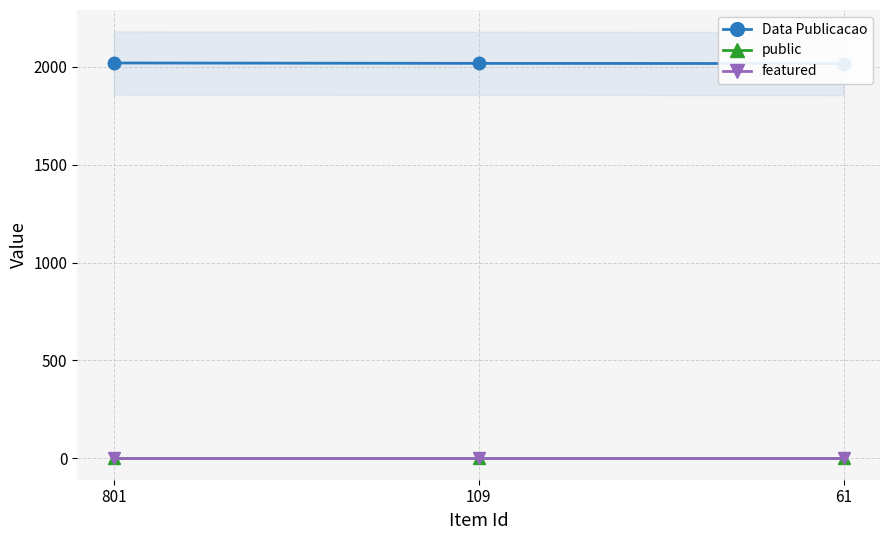

Which series has the widest spread of values?

Data Publicacao